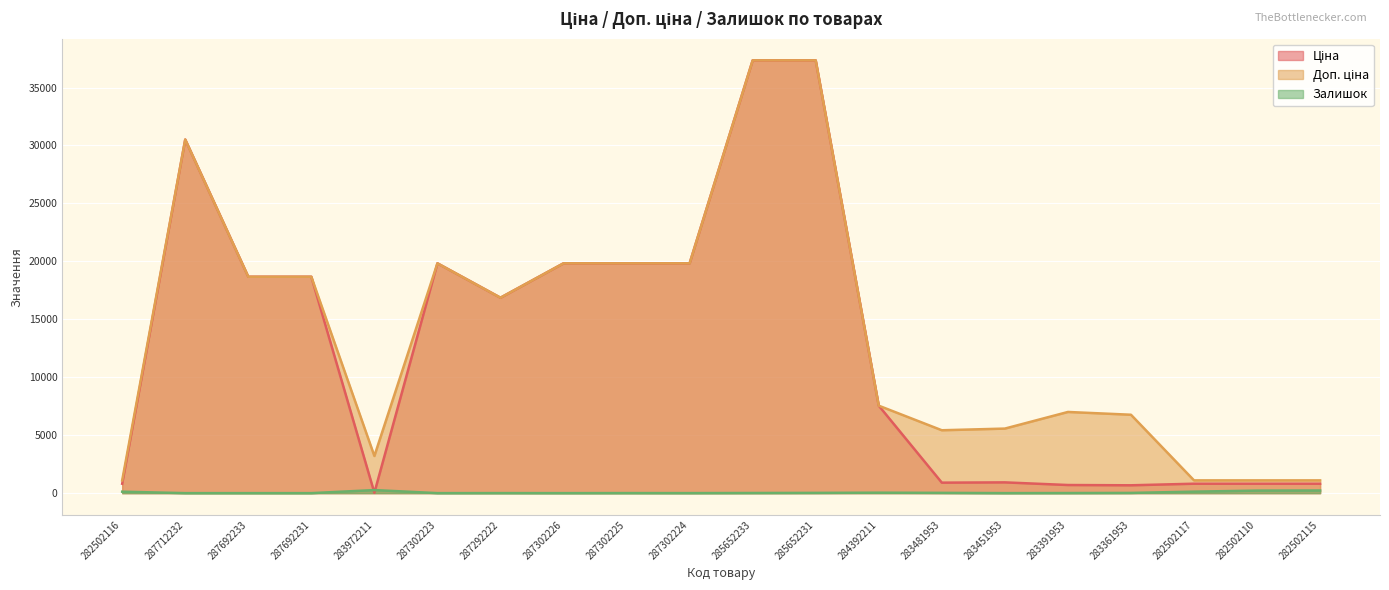

At which label is Залишок closest to 132?

282502117